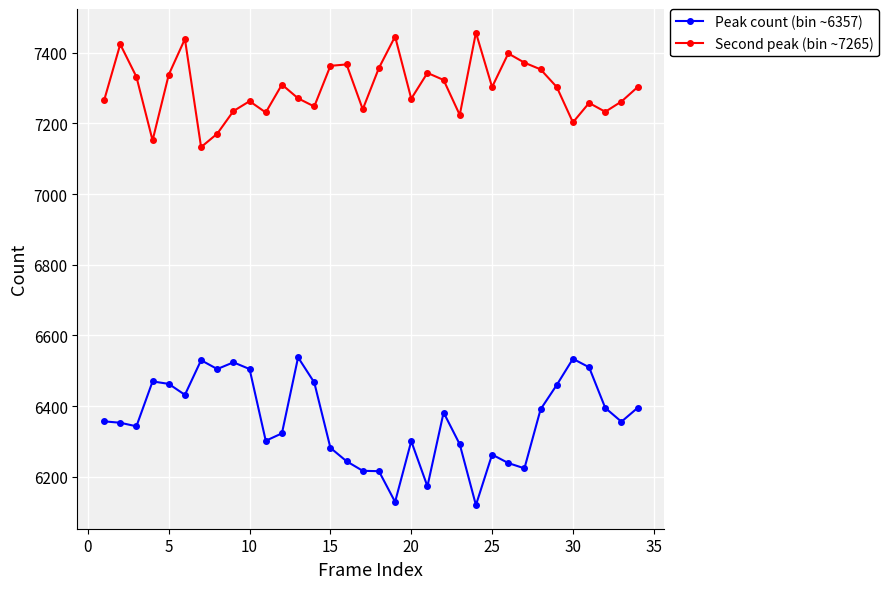

Rank the series by their average value, from lowest to highest.

Peak count (bin ~6357), Second peak (bin ~7265)